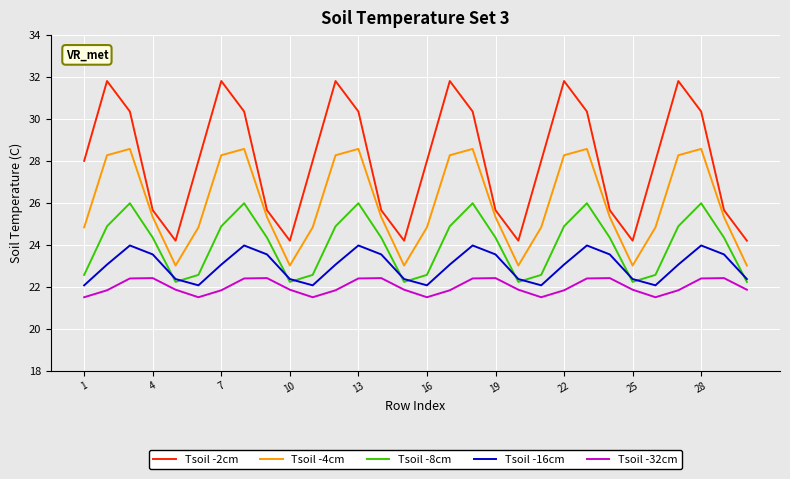

What is the lowest value of the Tsoil -16cm series?

22.1